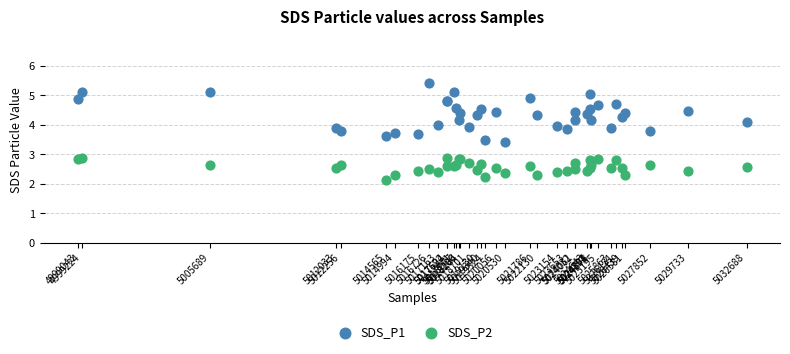

Which series contains the lowest Y value?

SDS_P2